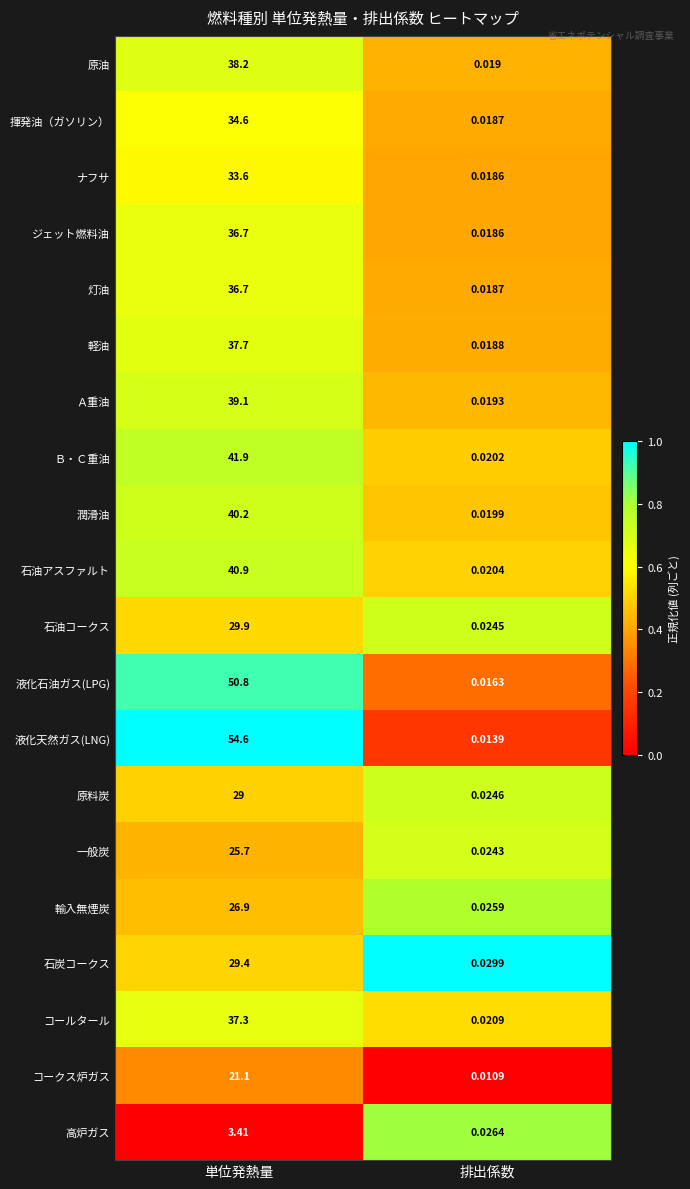

List the labels in order of 石油コークス value, smallest first.

排出係数, 単位発熱量